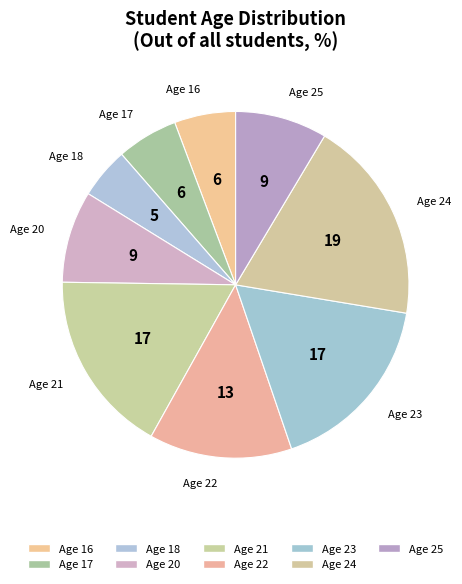

Does Age 16 account for over 50% of the chart?

No